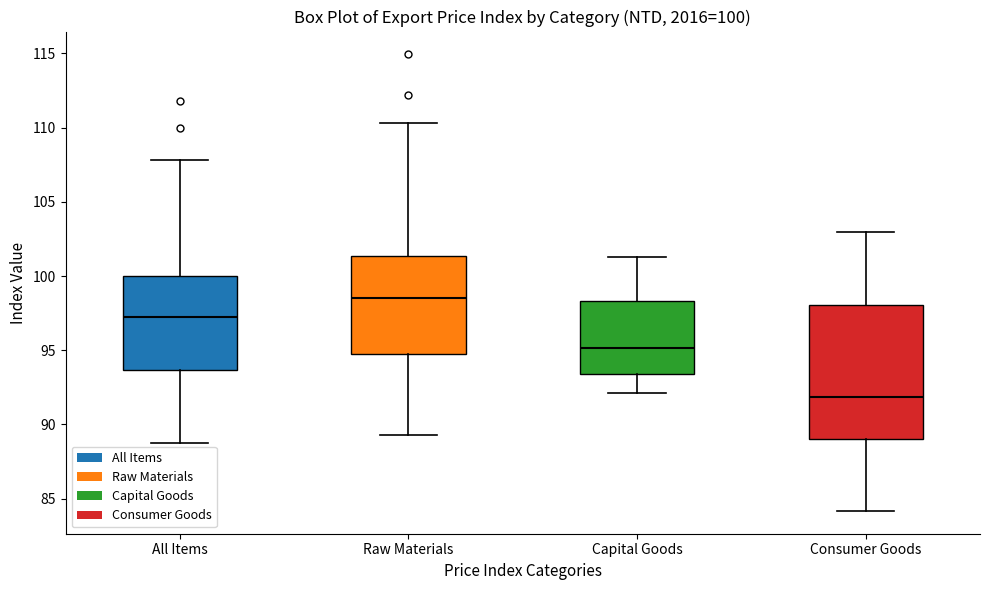

Which box has the highest median line?

Raw Materials